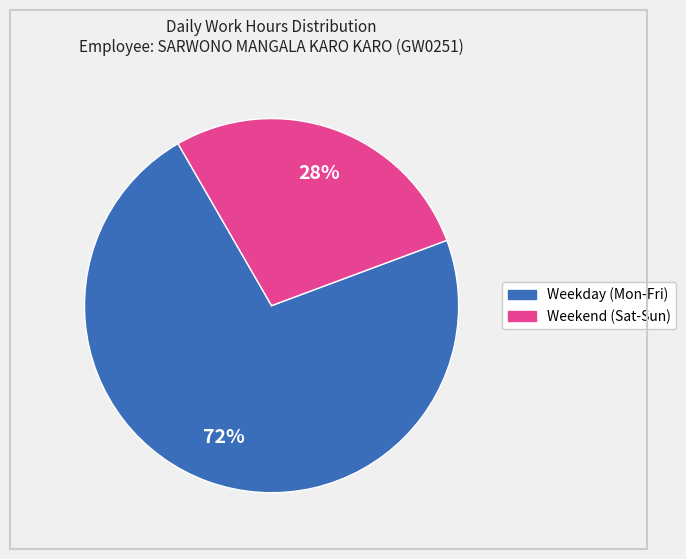

To the nearest percent, what is the average slice percentage?

50%